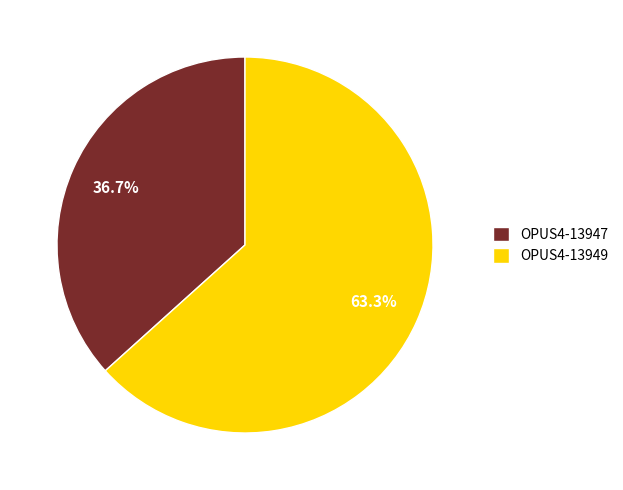

Rank the categories by value from highest to lowest.

OPUS4-13949, OPUS4-13947